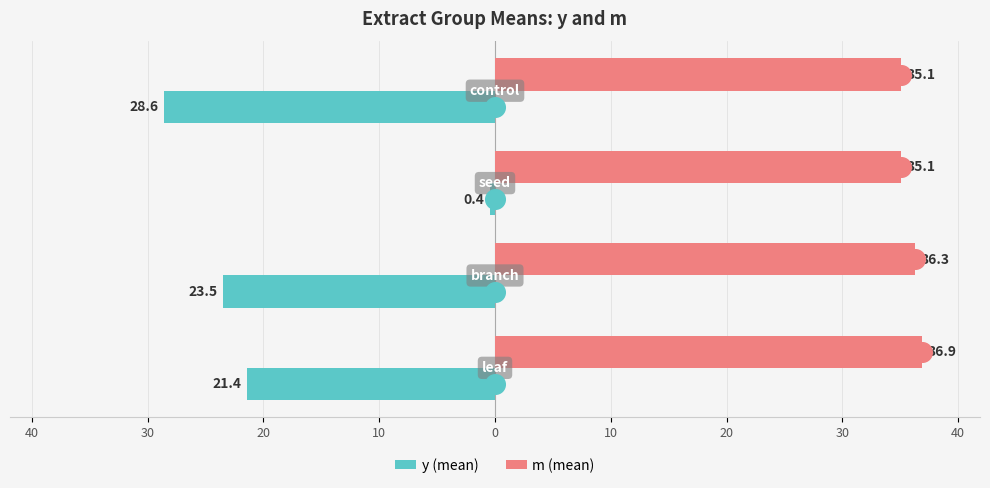

Which series has the widest spread of Y values?

y (mean)